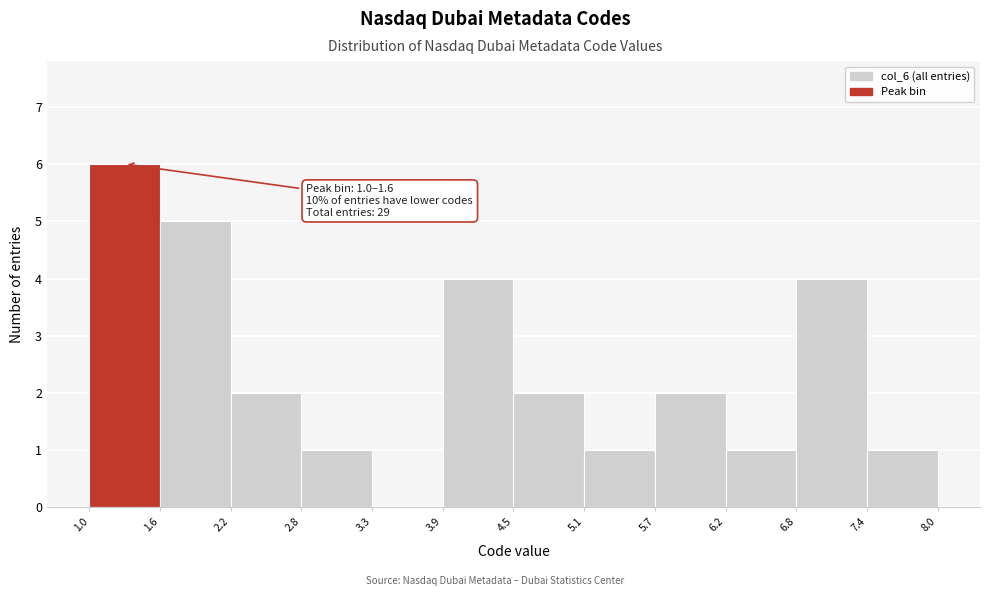

Which range on the x-axis has the tallest bar?

1.0 to 1.6